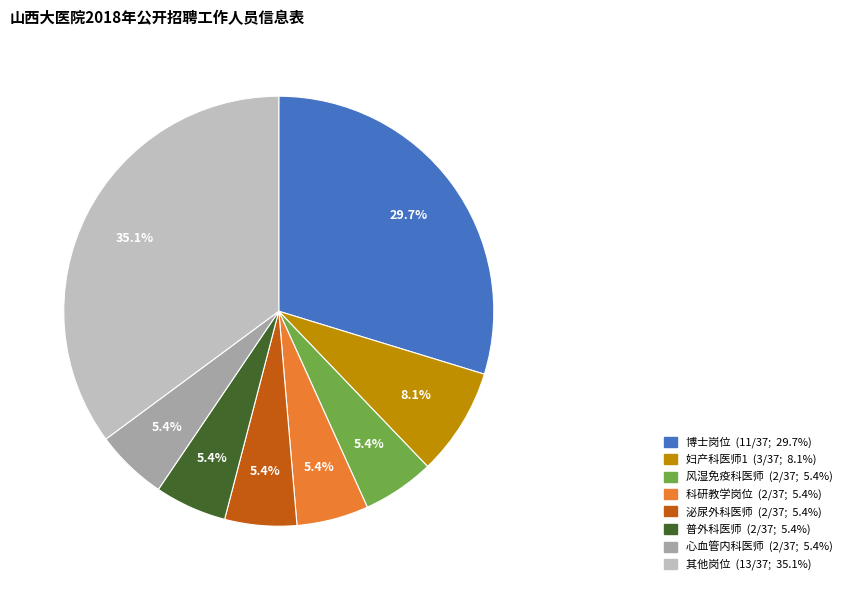

Is there a majority slice in this chart?

No